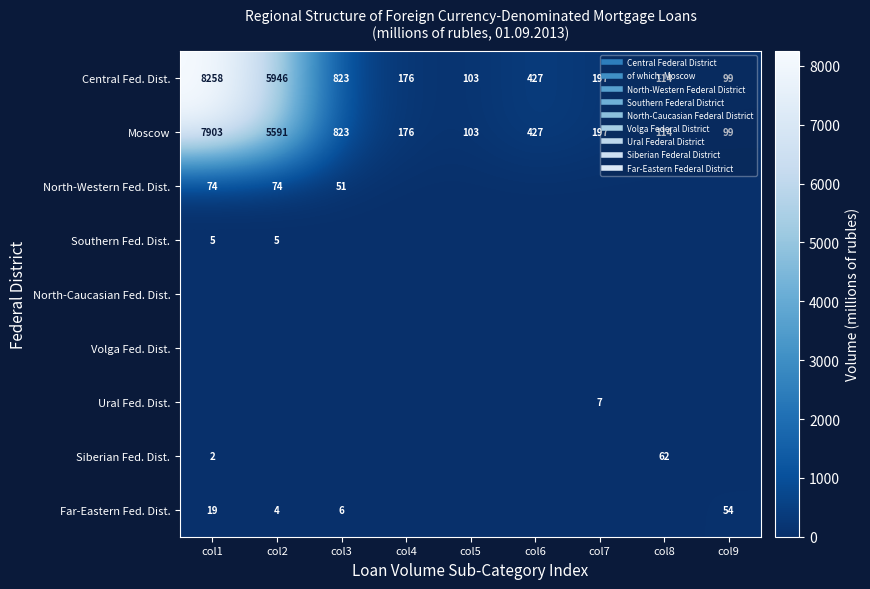

Which series has the widest spread of values?

Central Fed. Dist.